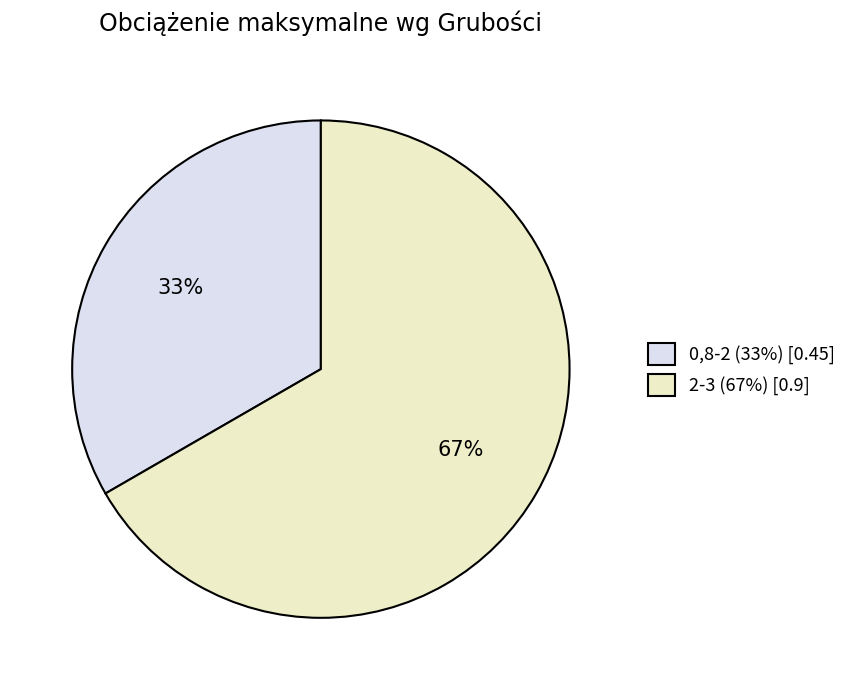

To the nearest percent, what is the combined percentage of 0,8-2 and 2-3?

100%